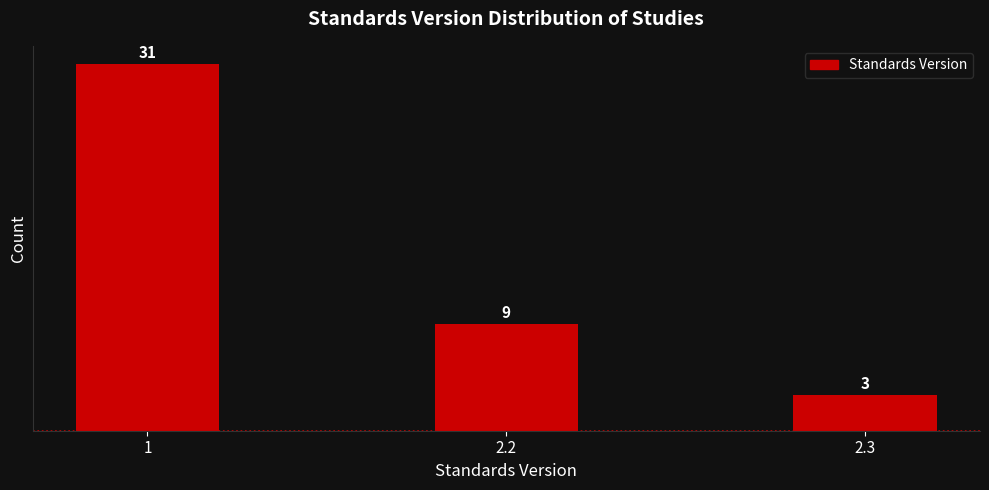

Reading left to right, extract all data points from this chart.

31	9	3